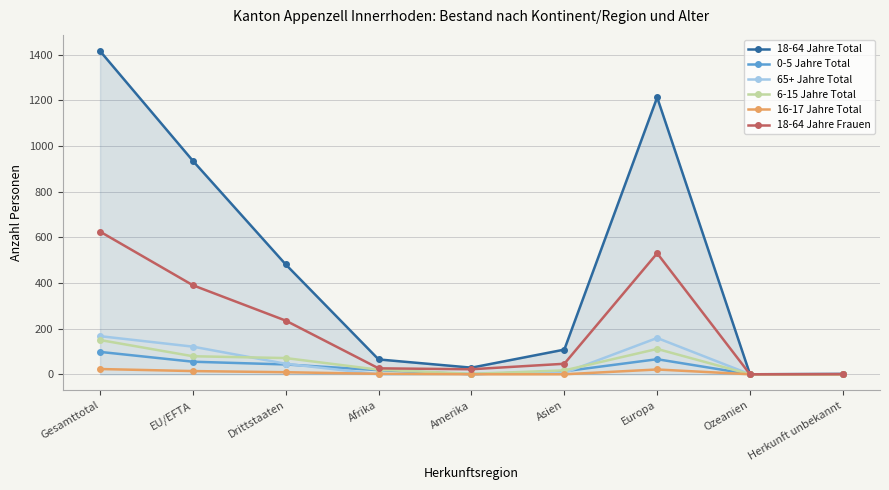

True or false: 18-64 Jahre Frauen has more than 0 points higher than both neighbors.

True